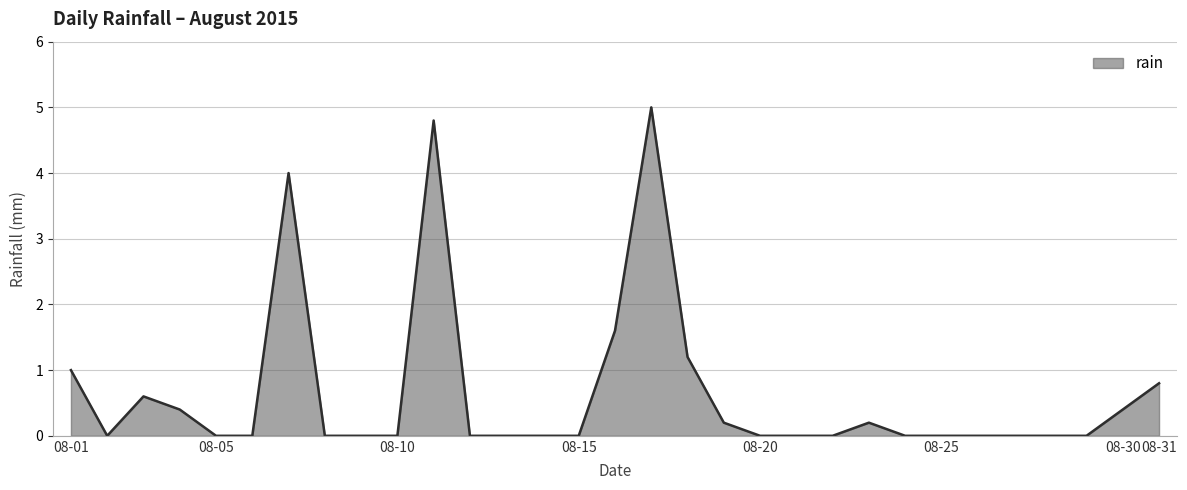

What is the difference between the maximum and minimum values?

5.0